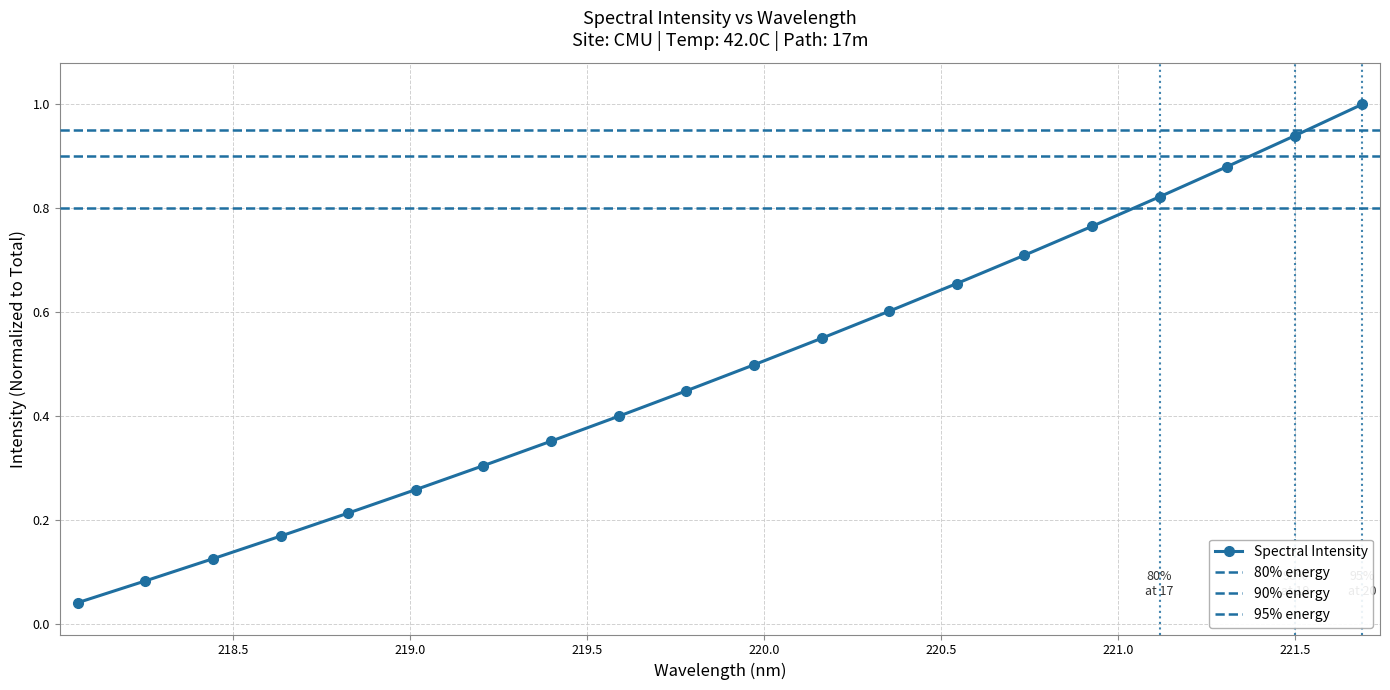

What is the change in value from 218.442 to 221.6902?

+0.9